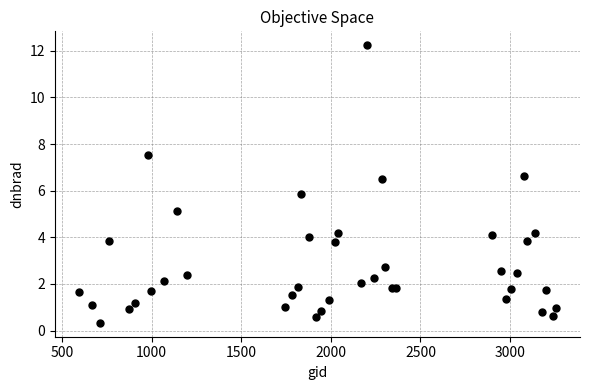

What Y value in the scatter plot is closest to 6?

5.8